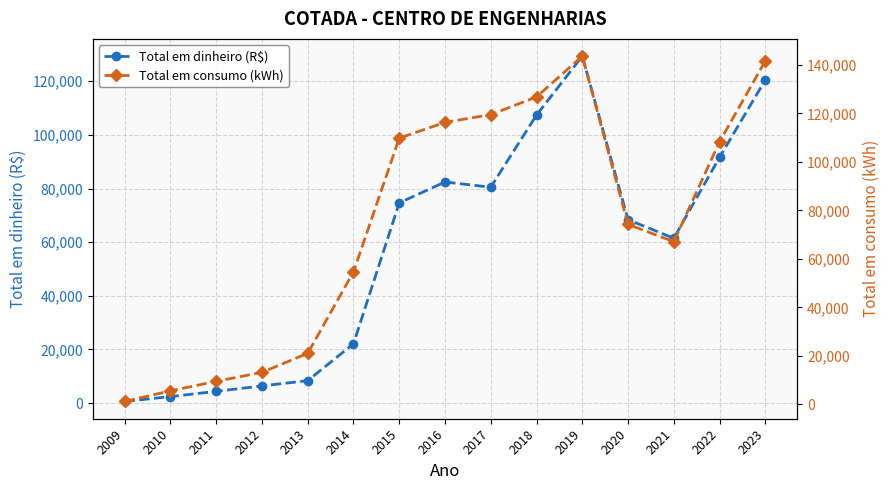

What is the value of the Total em consumo (kWh) point at the 15th from the left?

141663.0